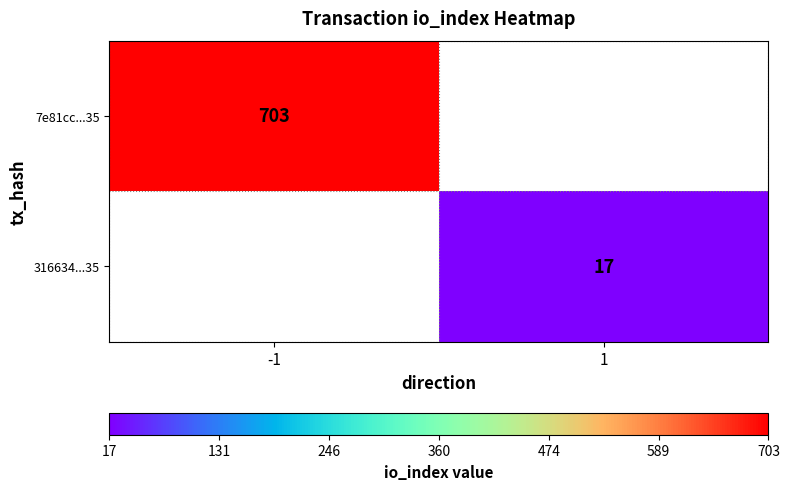

How many categories are shown in the chart?

2